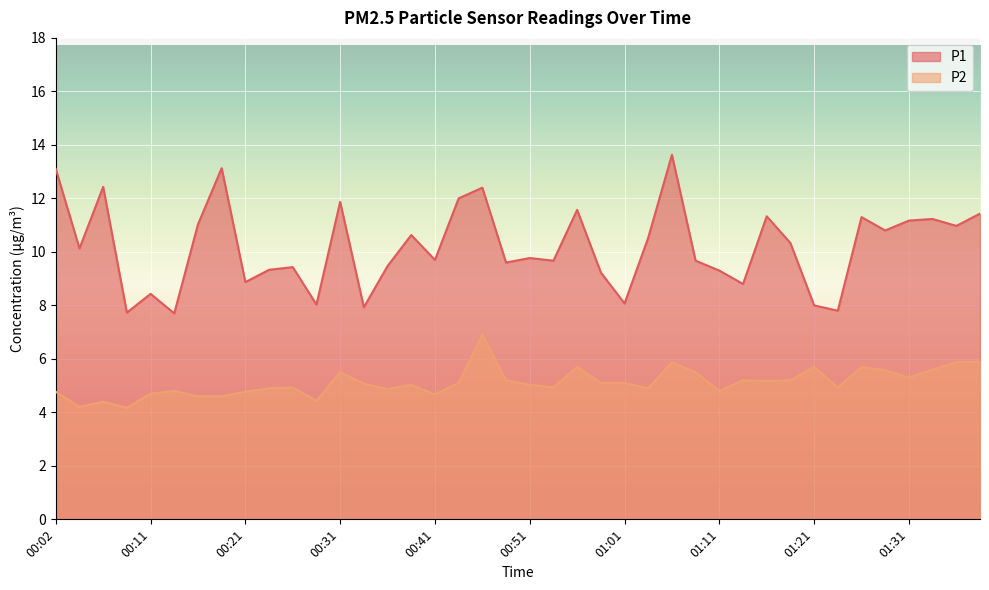

How many values in the P1 series are below 10?

20